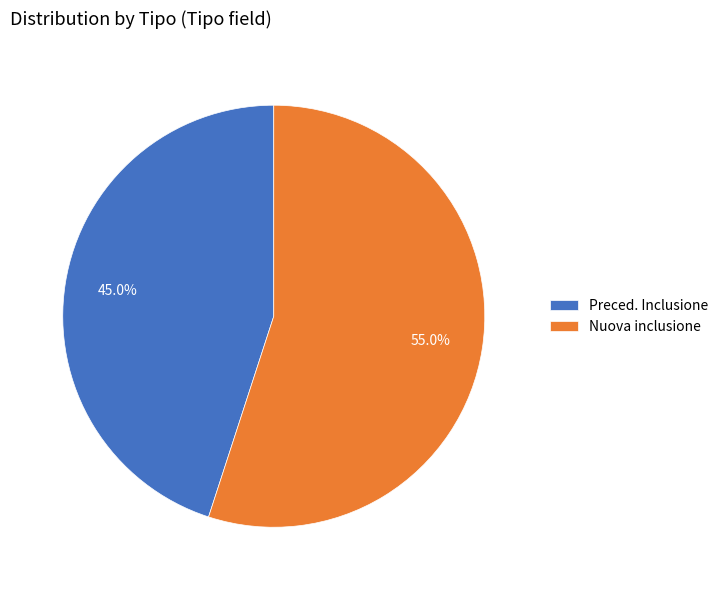

True or false: Preced. Inclusione accounts for 52% of the total.

False